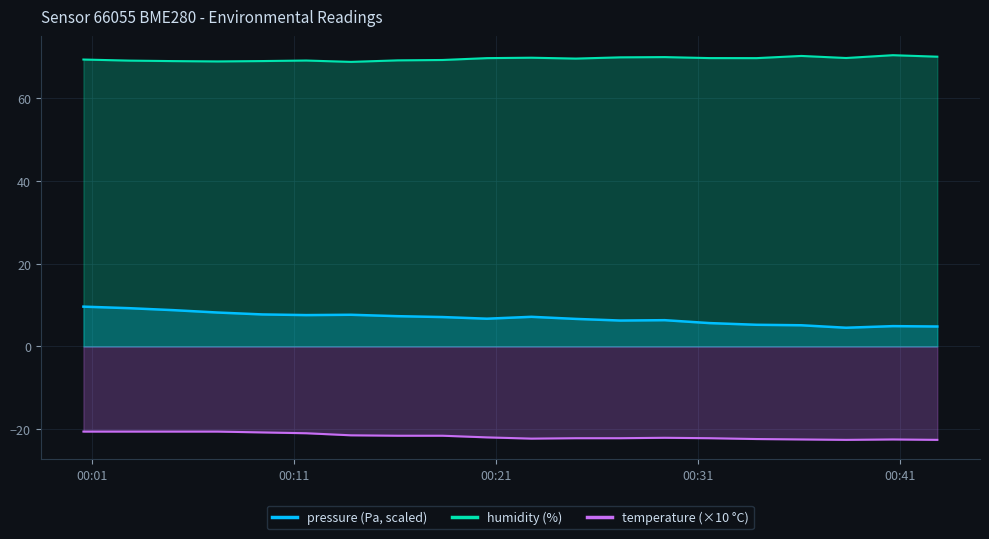

The value of humidity at 2023-03-05T00:40:40 is 37.1. True or false?

False